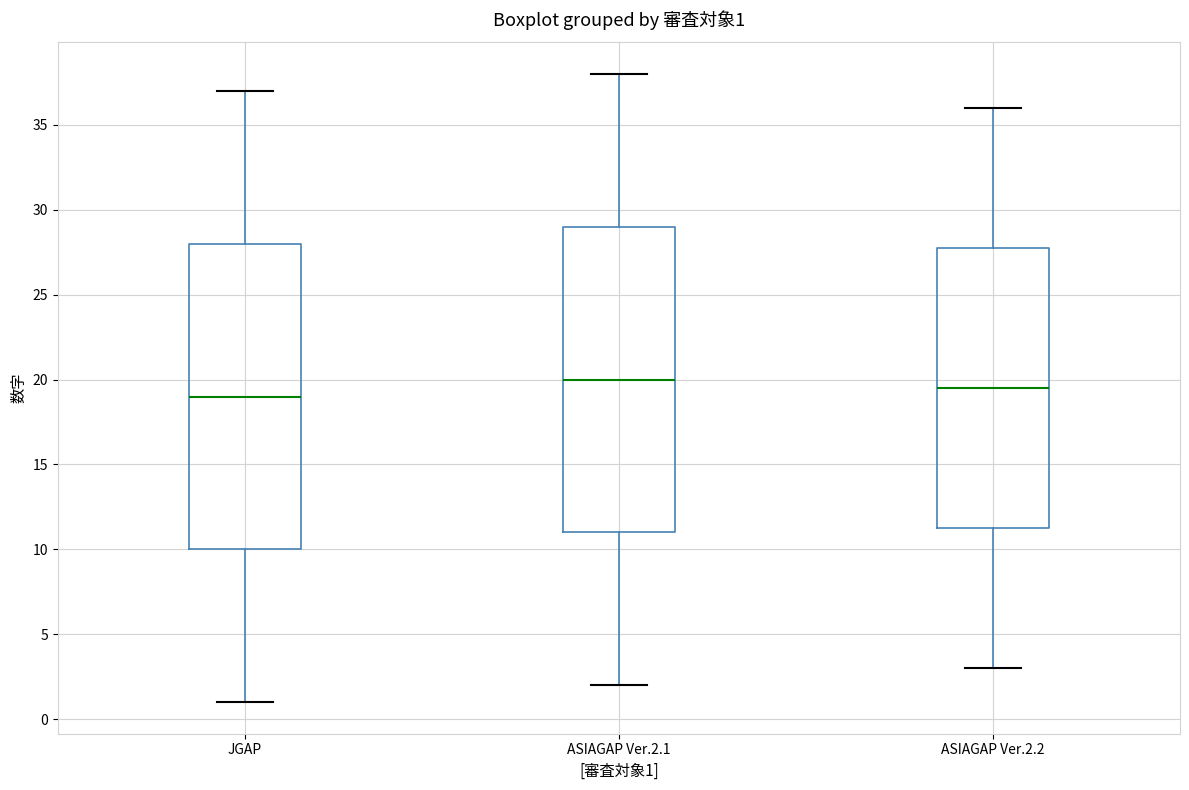

Which box has the lowest median line?

JGAP